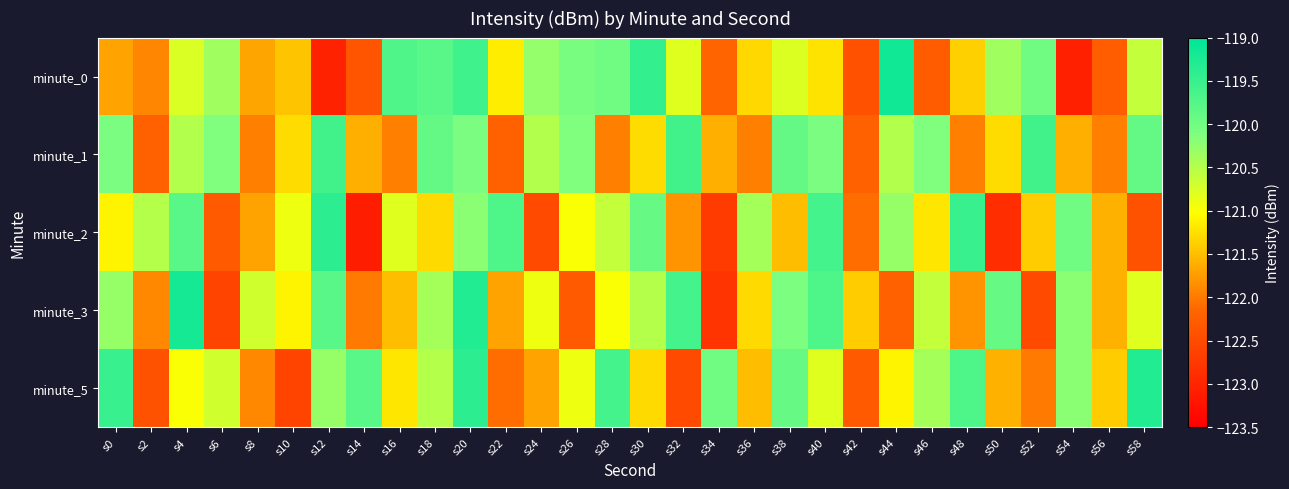

How many data points does each series have?

30